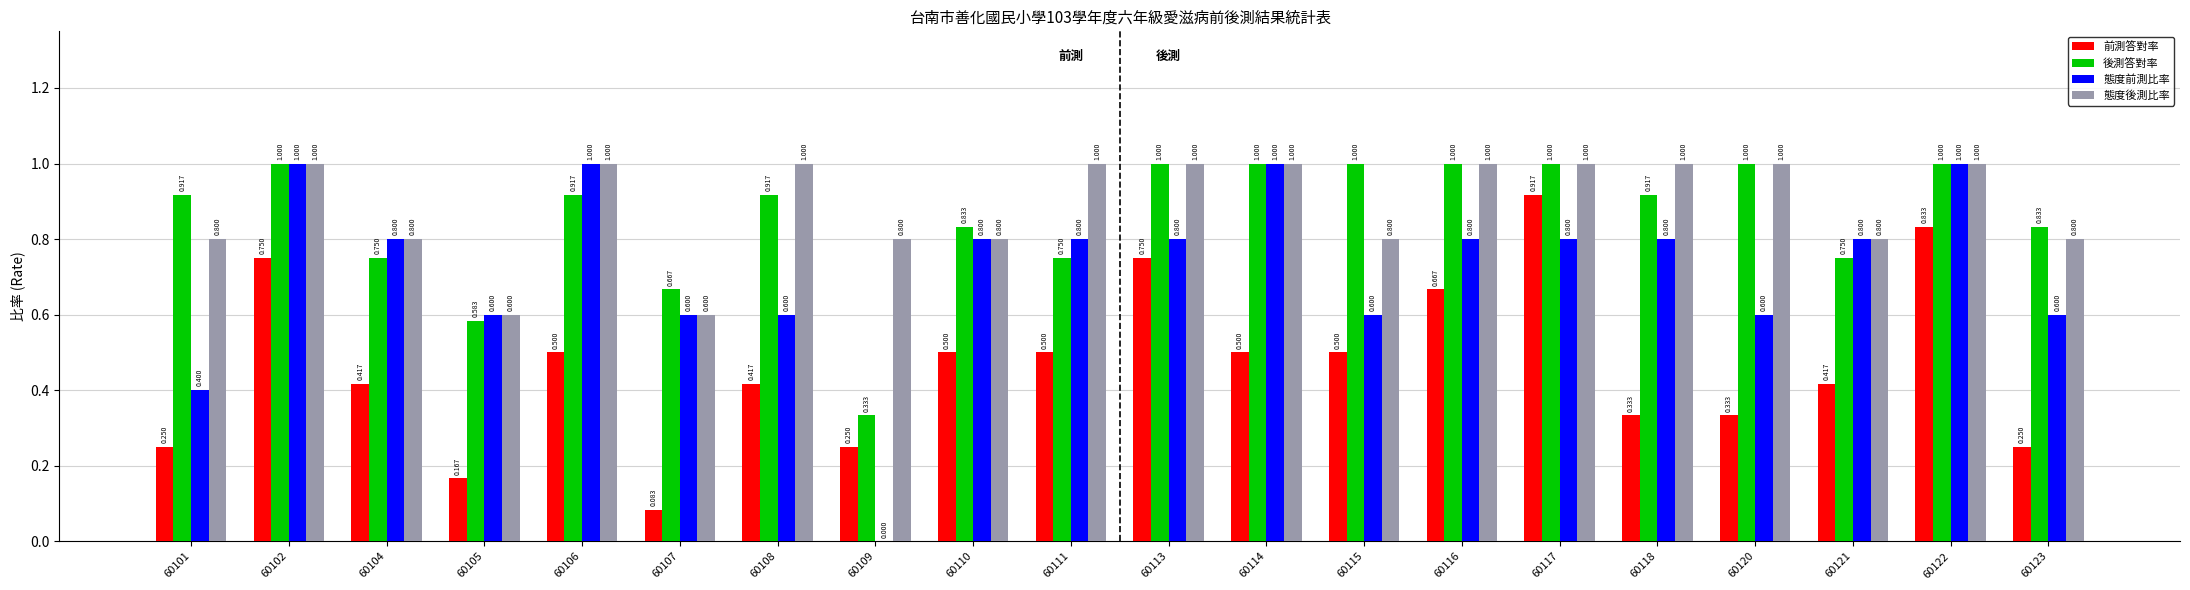

Which series has the widest spread of values?

態度前測比率